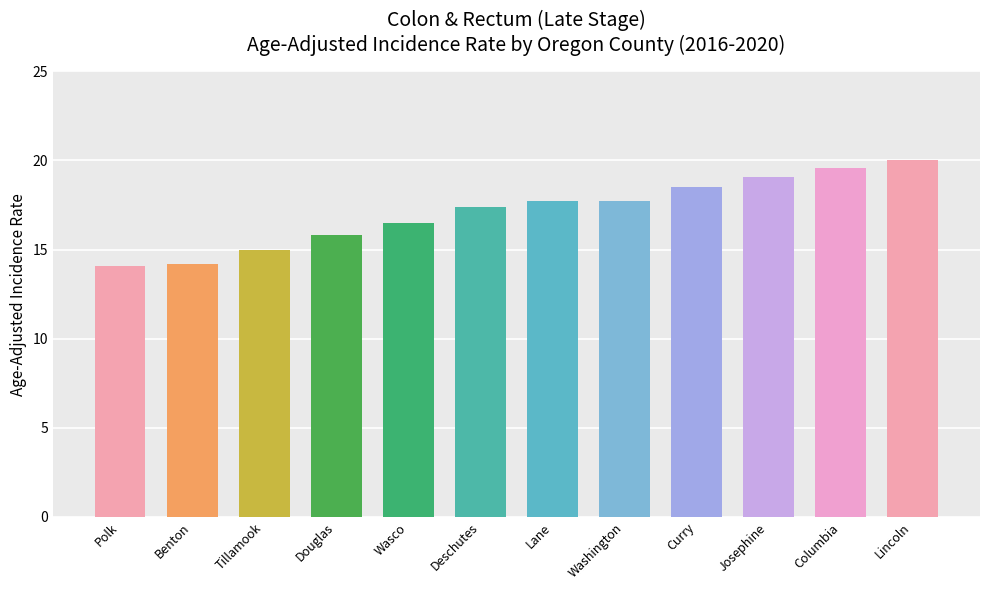

What is the label of the 7th bar from the right?

Deschutes